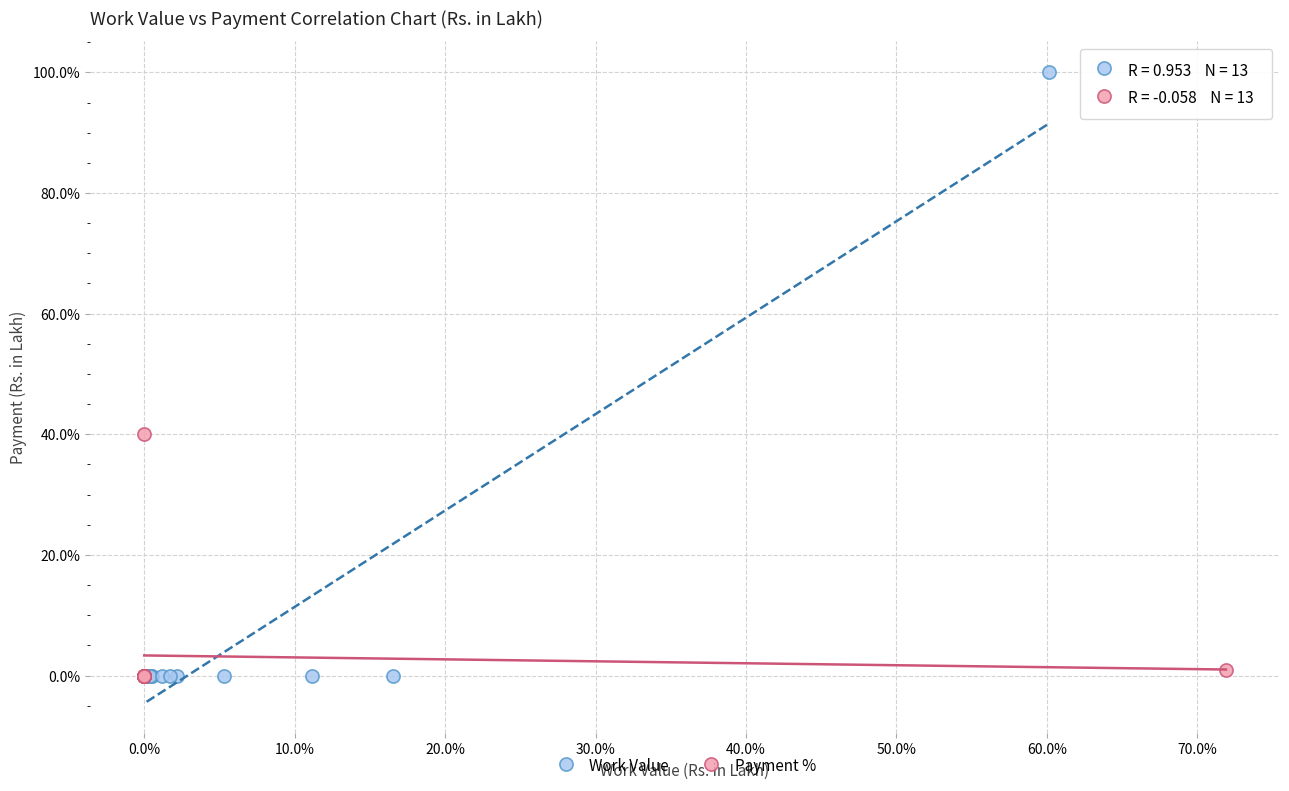

What are all the series names shown in the legend?

Work Value, Payment %